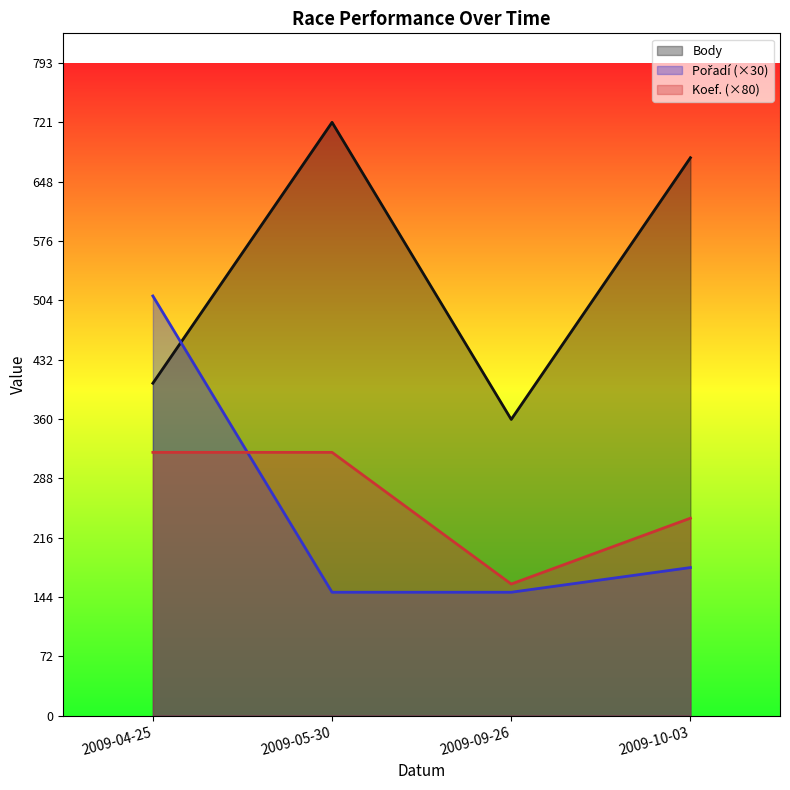

Which series has the largest total across all categories?

Body